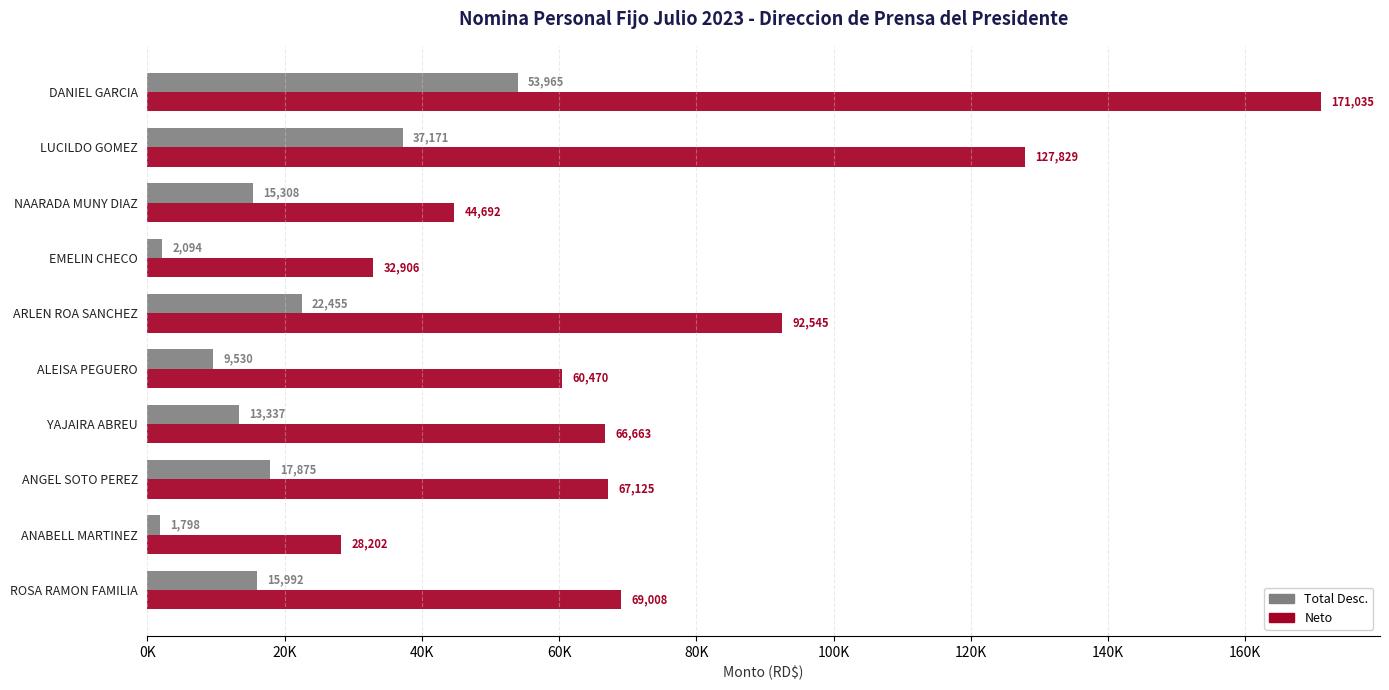

What is the highest value of the Total Desc. series?

53965.1